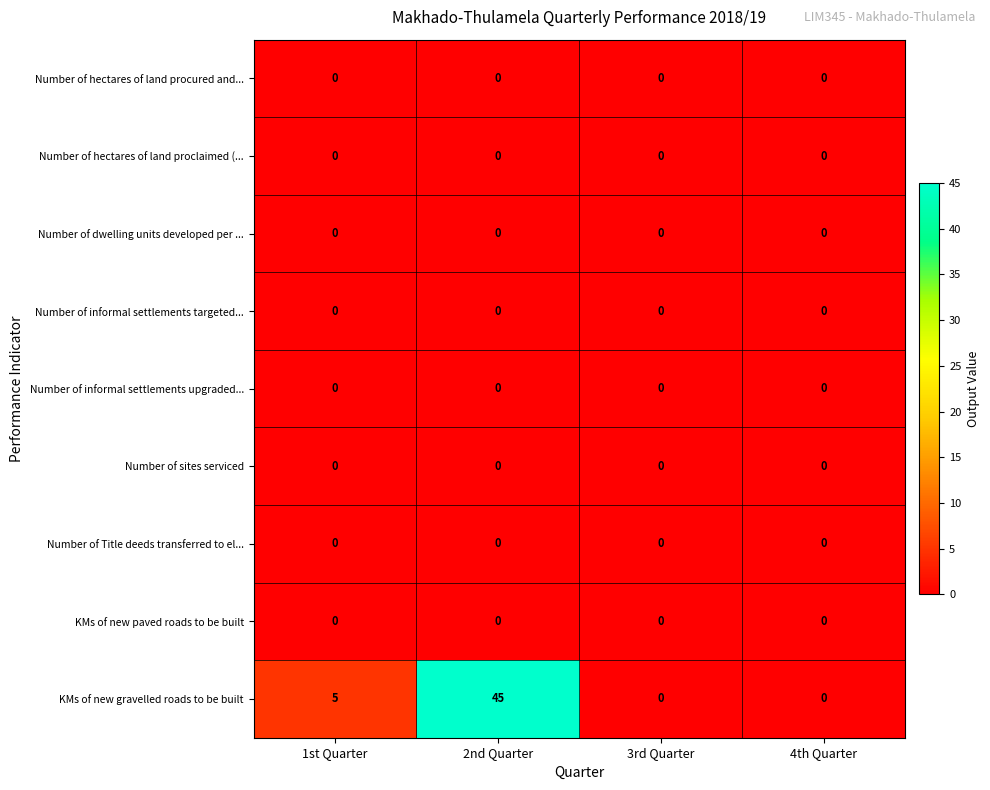

Which series has the widest spread of values?

KMs of new gravelled roads to be built